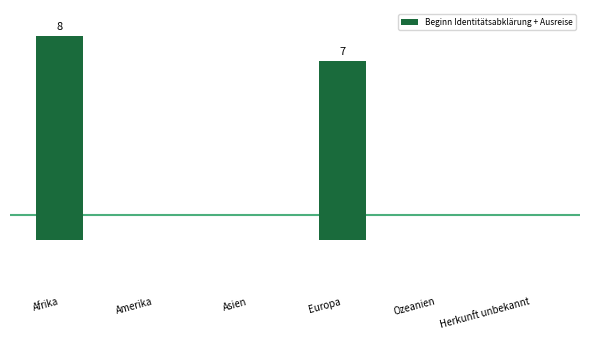

What is the average value?

2